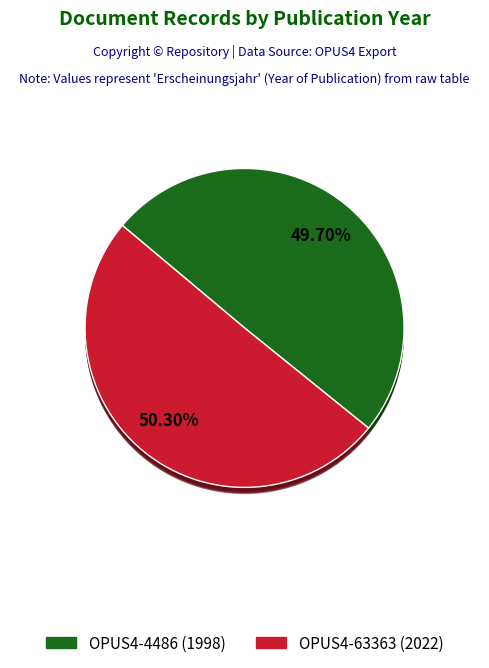

To the nearest percent, what is the difference between the largest and smallest slice percentages?

1%